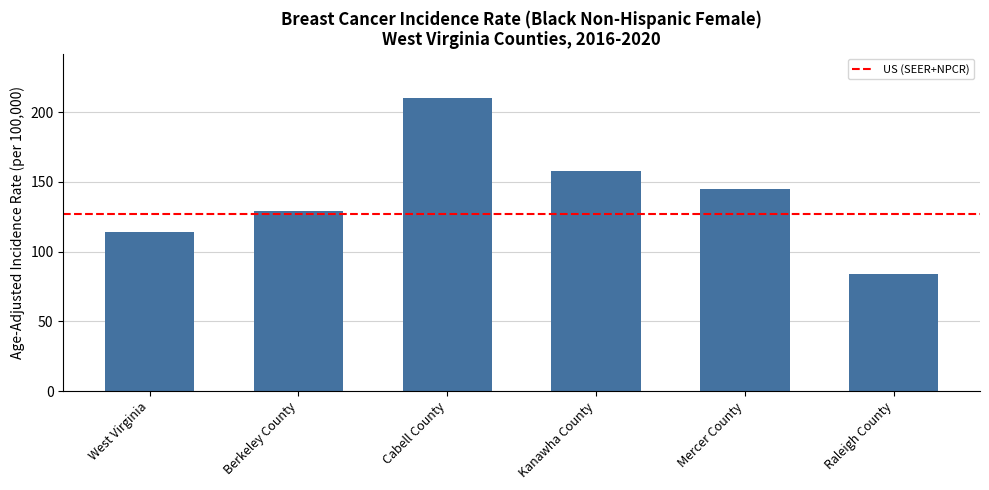

The value at Kanawha County is 157.8. True or false?

True